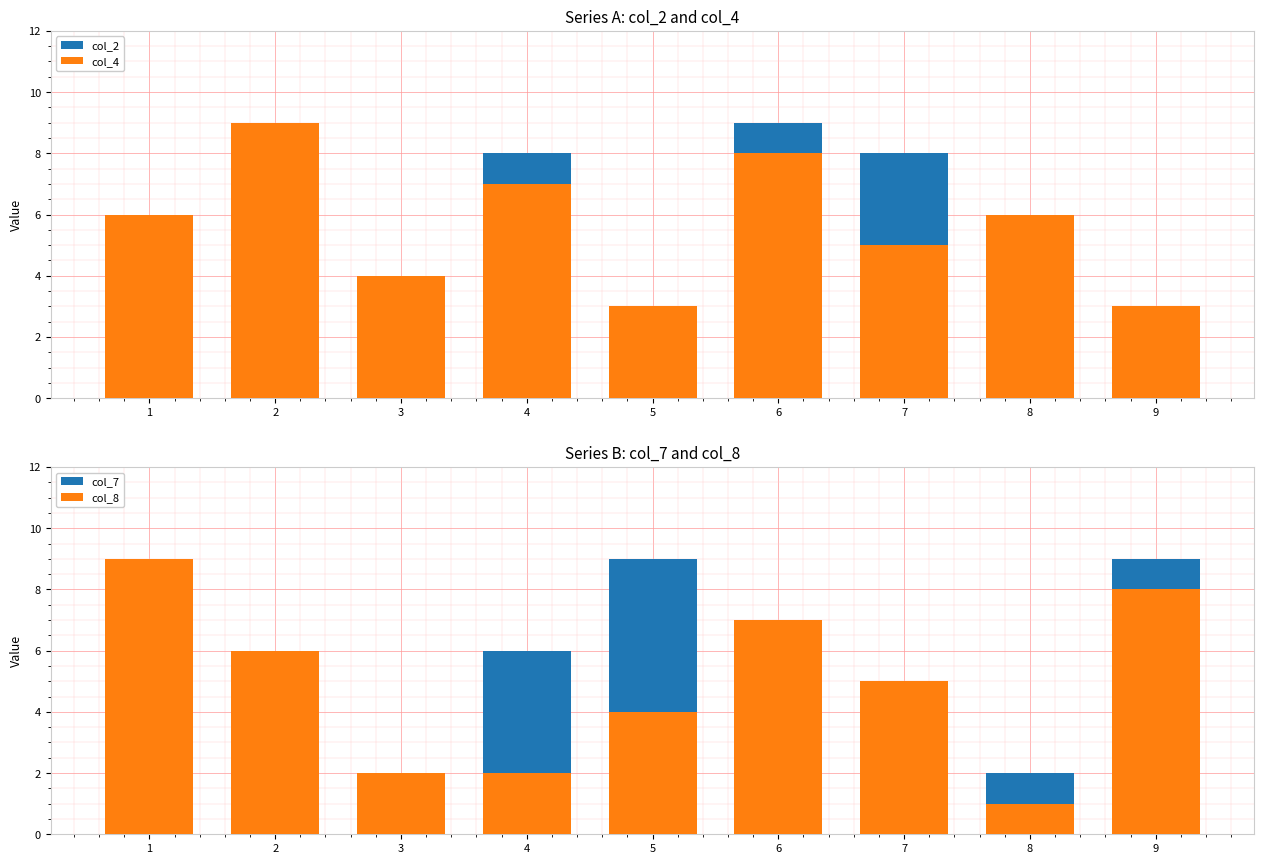

What is the difference between the col_7 values at 8 and 6?

3